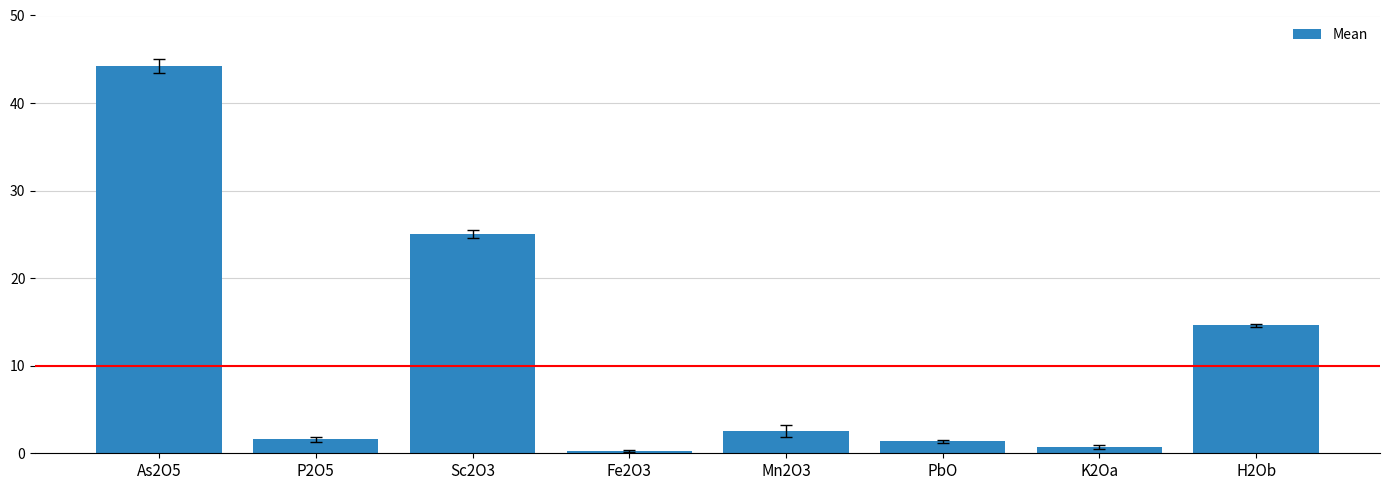

What is the label of the 3rd bar from the left?

Sc2O3